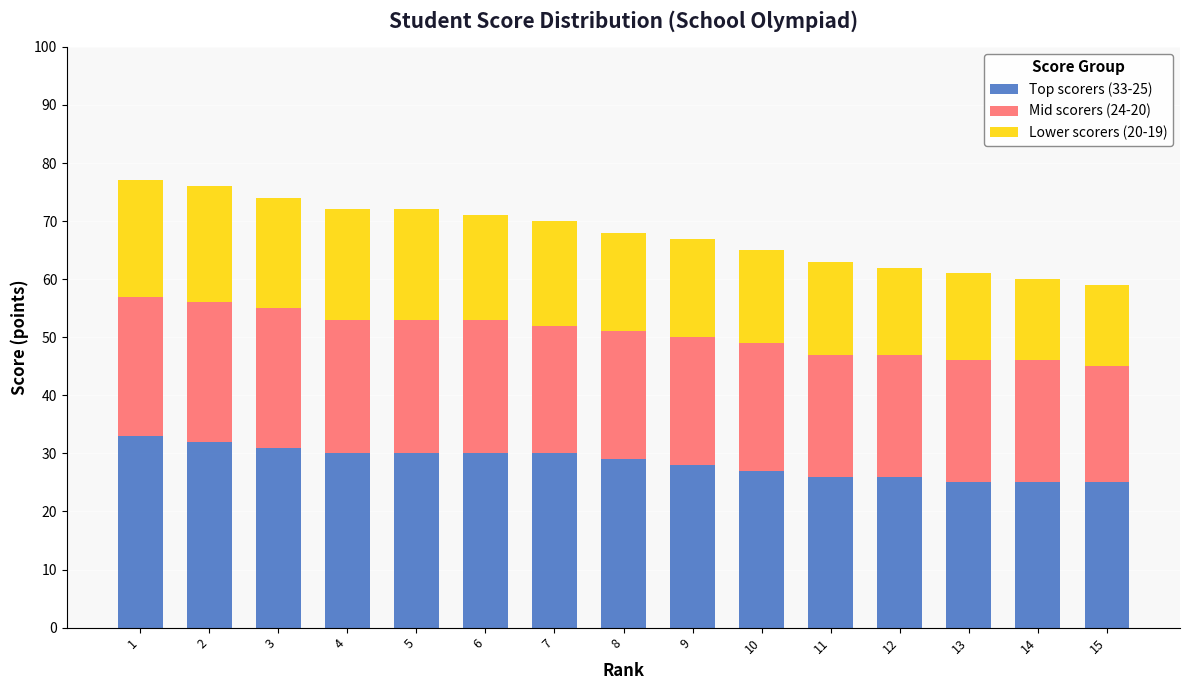

Is it true that Top scorers (33-25) equals 26 at 11?

True